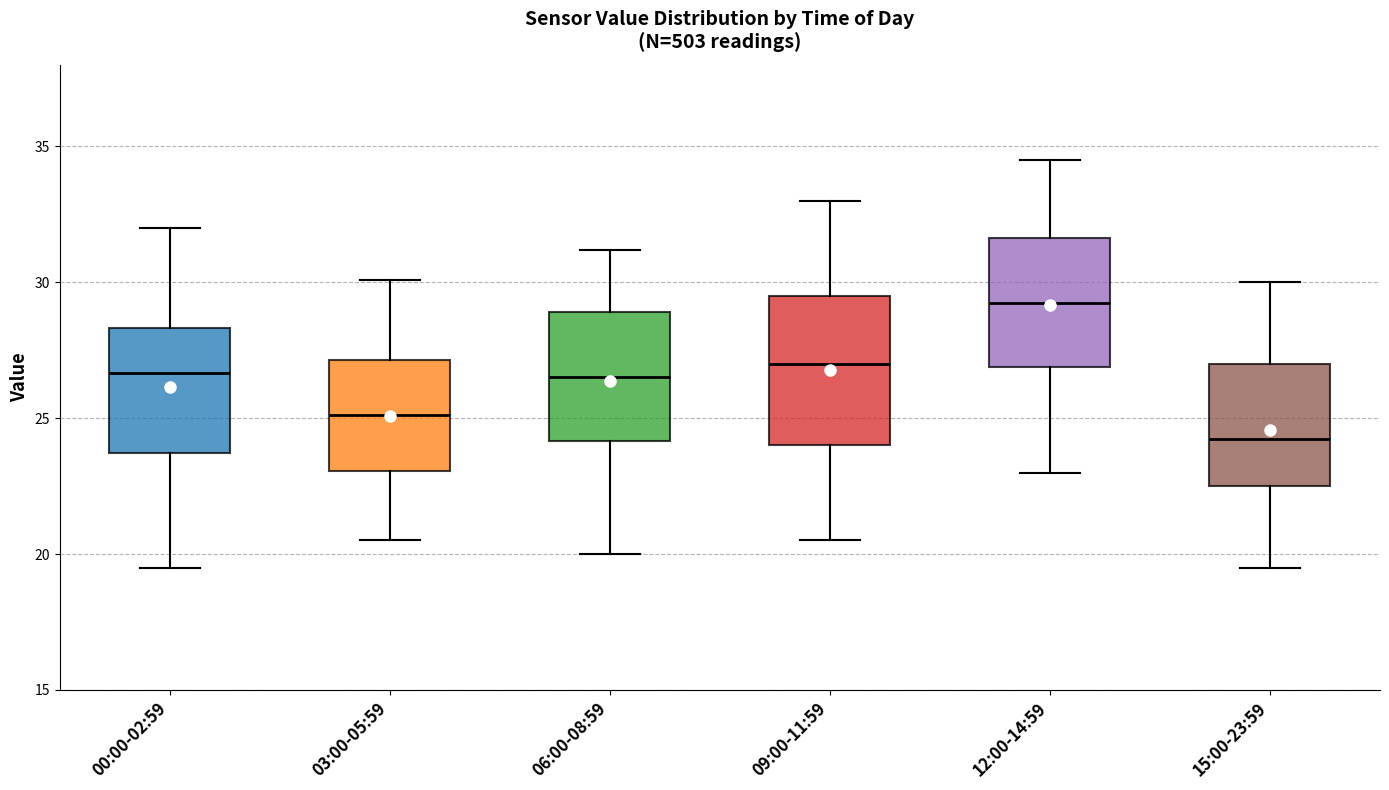

Reading left to right, transcribe this box plot: for each box, give where its median line is, the range the box spans, and where its two whiskers end, as read against the y-axis. The values are not printed on the chart, so give them approximately, as read against the axis.

00:00-02:59: median 26.5, box 23.5 to 28.5, whiskers 19.5 to 32.0
03:00-05:59: median 25.0, box 23.0 to 27.0, whiskers 20.5 to 30.0
06:00-08:59: median 26.5, box 24.0 to 29.0, whiskers 20.0 to 31.0
09:00-11:59: median 27.0, box 24.0 to 29.5, whiskers 20.5 to 33.0
12:00-14:59: median 29.5, box 27.0 to 31.5, whiskers 23.0 to 34.5
15:00-23:59: median 24.5, box 22.5 to 27.0, whiskers 19.5 to 30.0